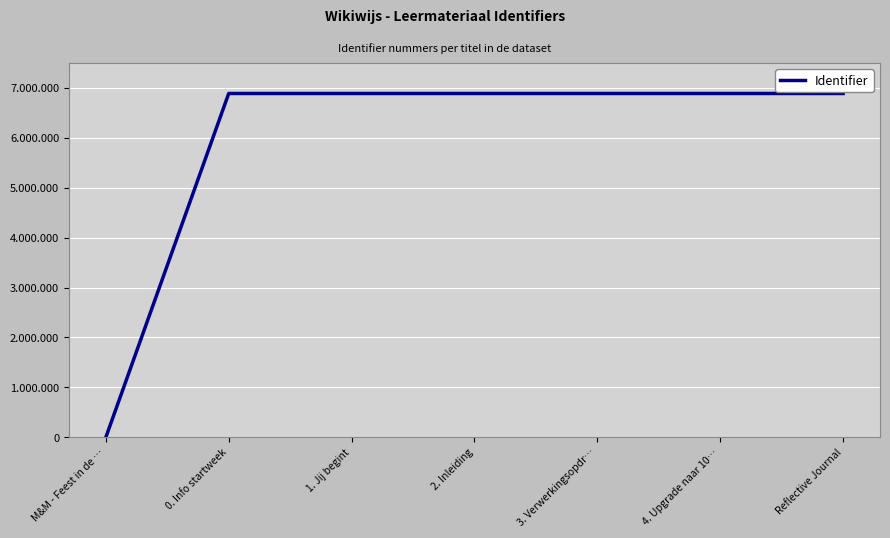

What is the label of the 7th point from the left?

Reflective Journal